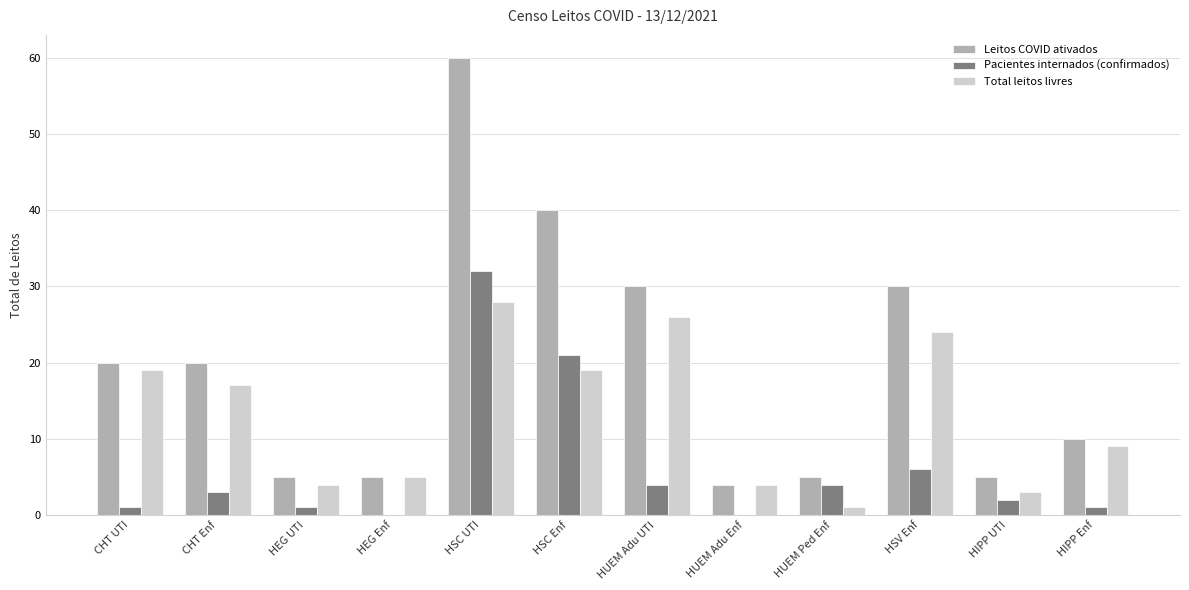

How many categories are shown in the chart?

12